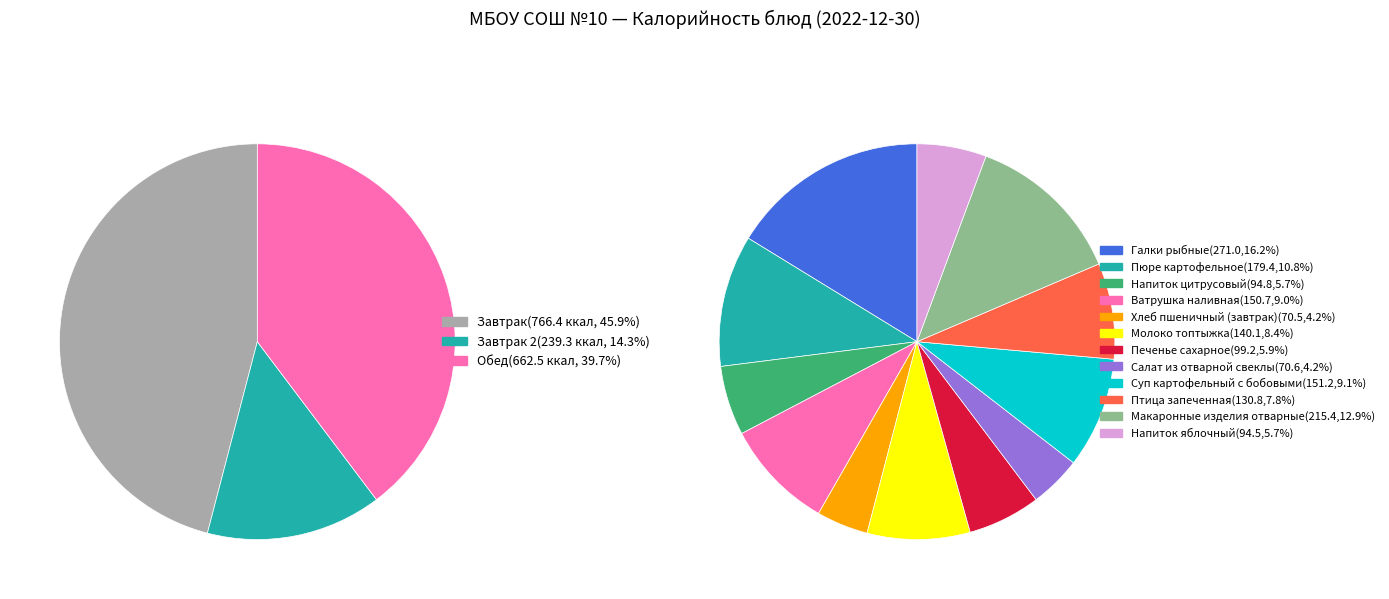

Does Птица запеченная account for over 50% of the chart?

No